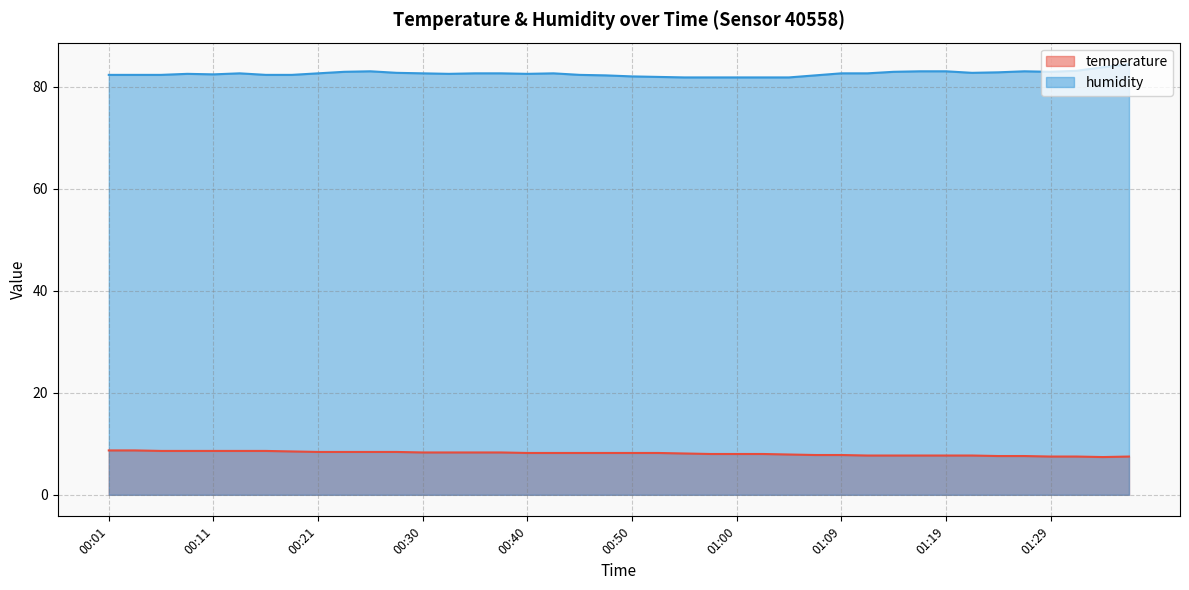

Which series has the largest total across all categories?

humidity